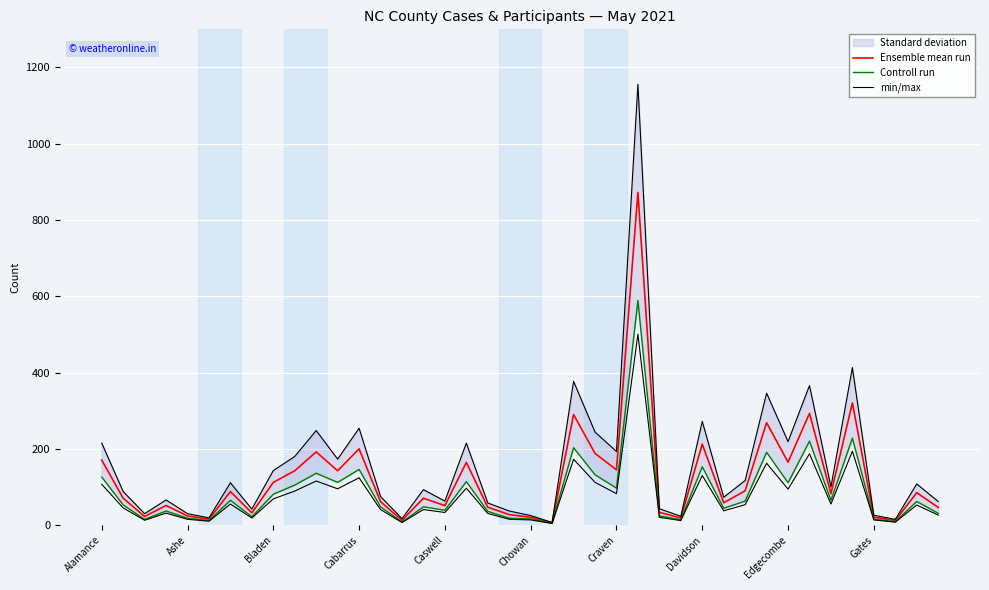

What position from the right is 30?

10